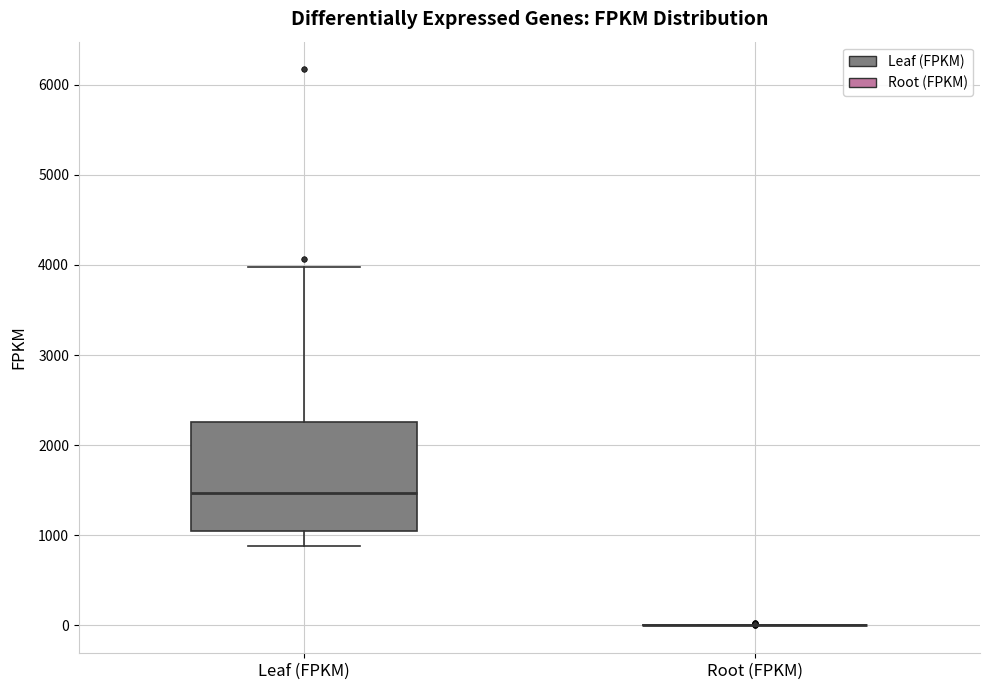

Reading left to right, read every box against the y-axis: the position of its median line, the range the box covers, and the ends of its whiskers. The values are not printed on the chart, so give them approximately, as read against the axis.

Leaf (FPKM): median 1500, box 1000 to 2300, whiskers 900 to 4000
Root (FPKM): box collapsed to a line at 0, whiskers 0 to 0